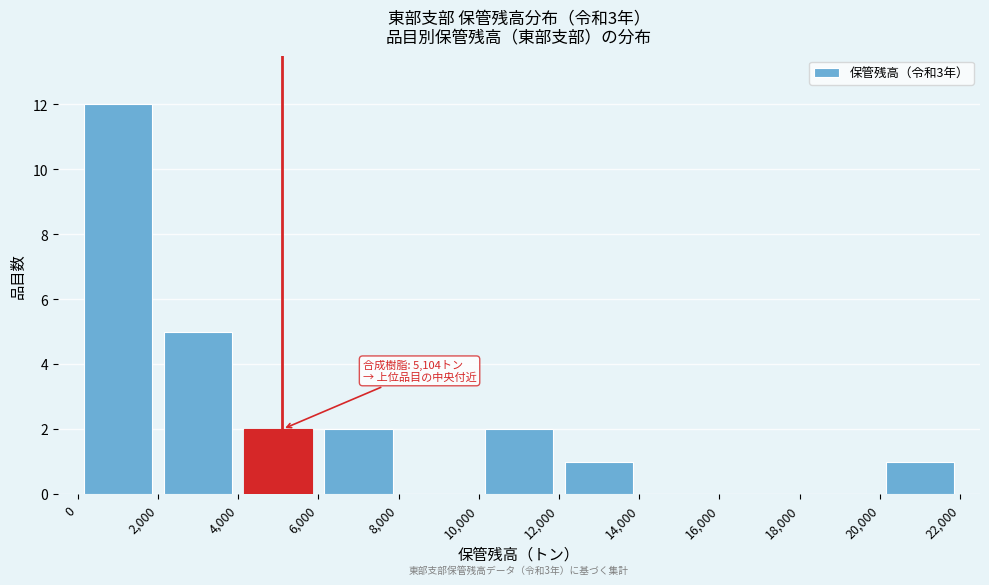

Which range on the x-axis has the tallest bar?

0 to 2,000